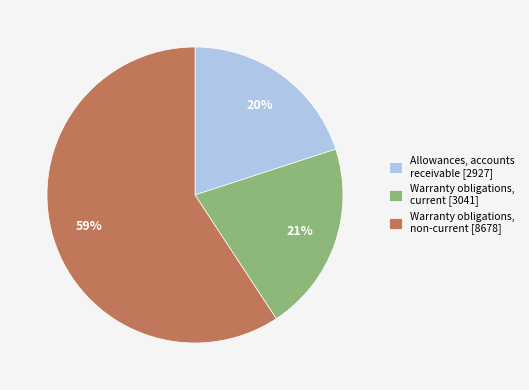

Does any single category account for the majority?

Yes